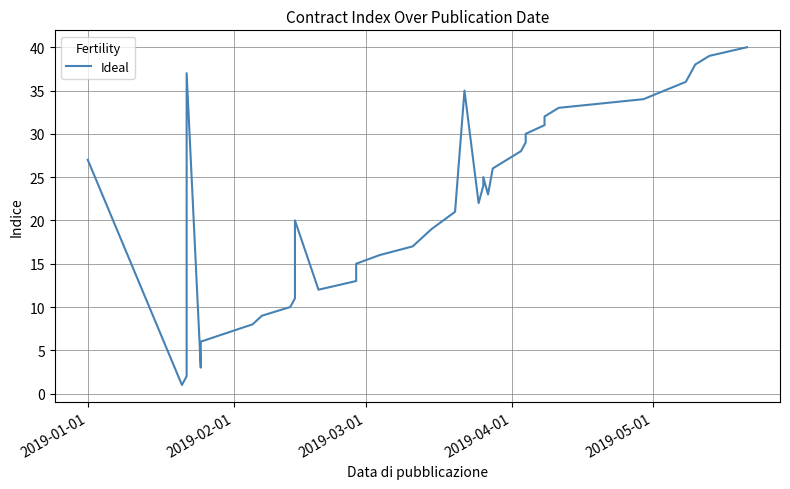

How many lines are shown in the chart?

1